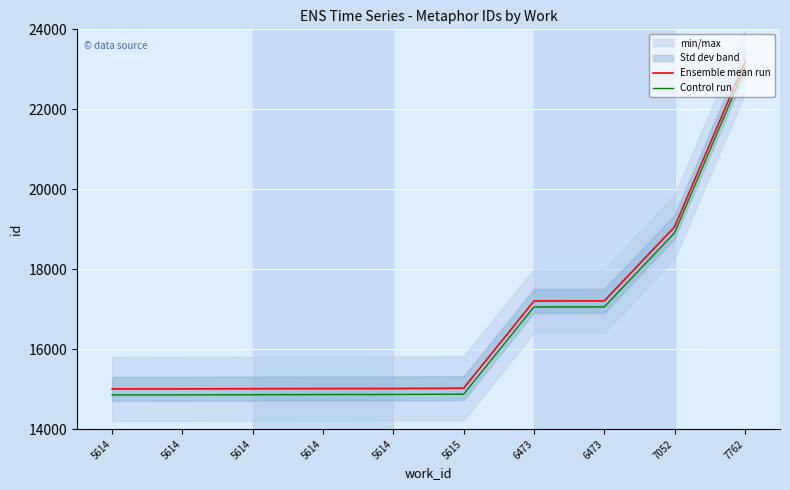

What are all the series names shown in the legend?

Ensemble mean run, Control run